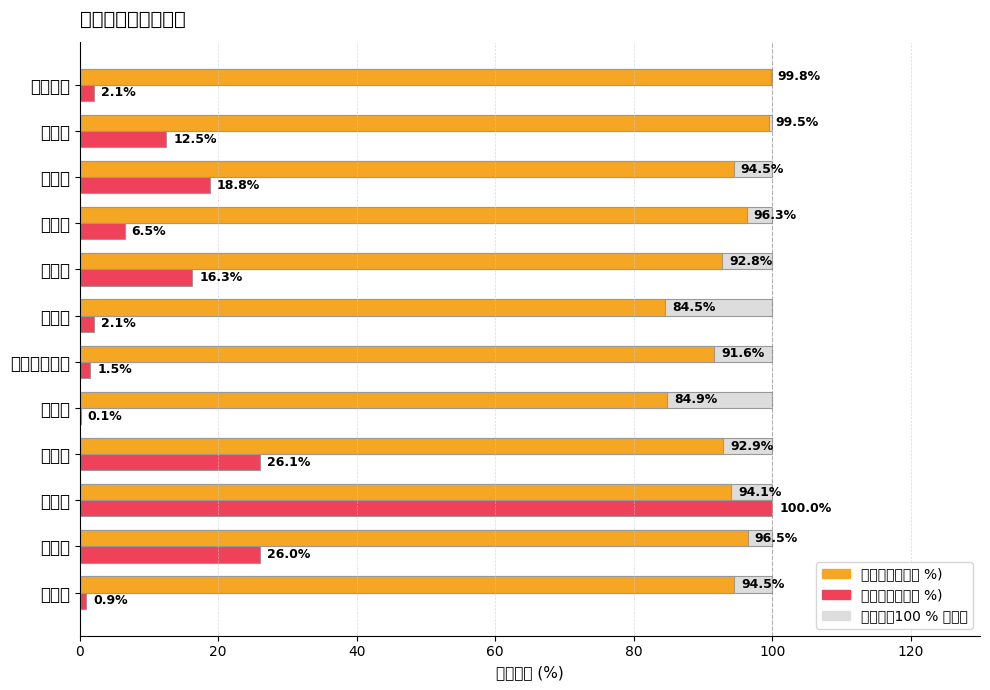

How many bars are there in total?

36